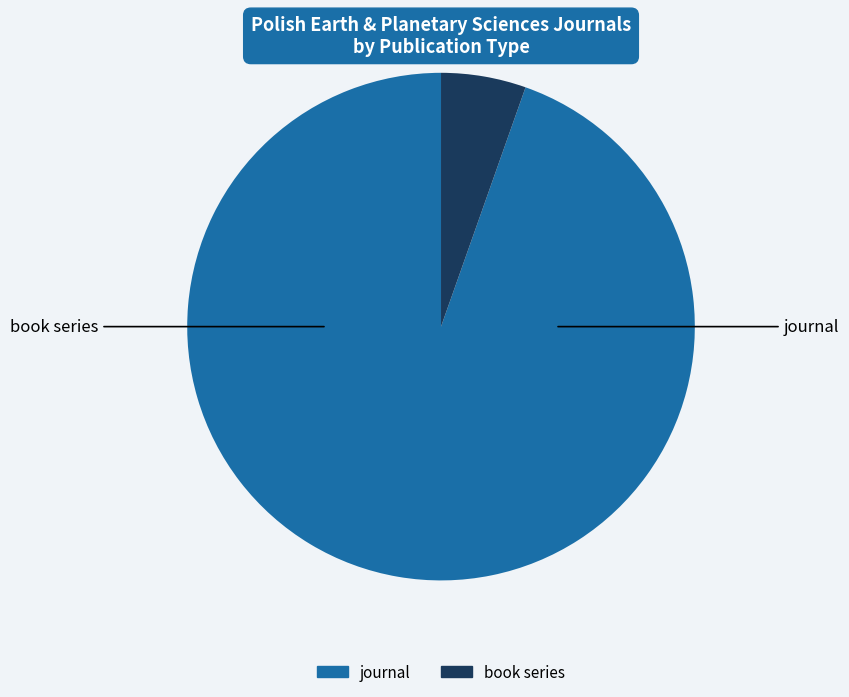

True or false: journal accounts for 95% of the total.

True